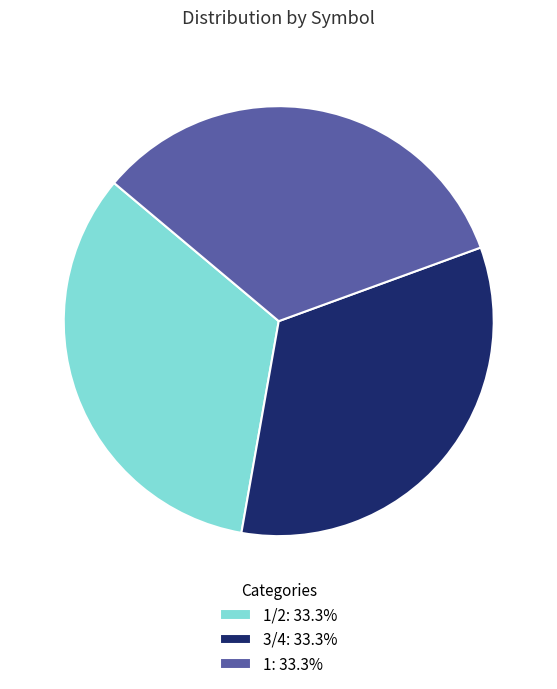

How many slices are in this pie chart?

3